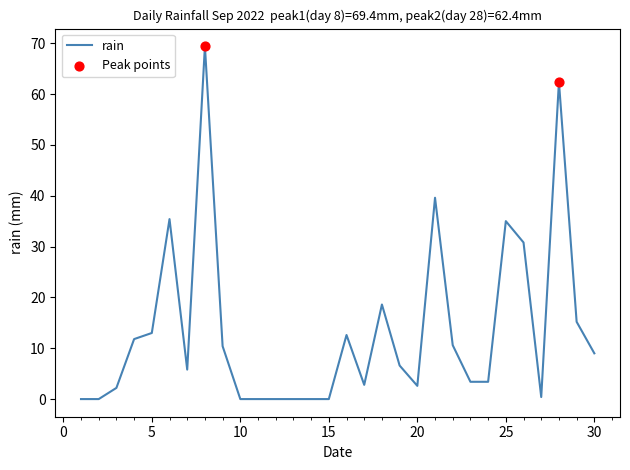

What is the greatest value displayed?

69.4